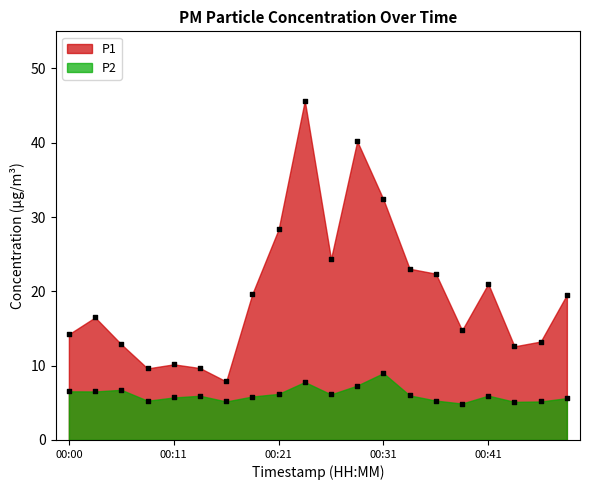

Is the value of P1 at 00:00 greater than the value of P2 at 00:00?

Yes